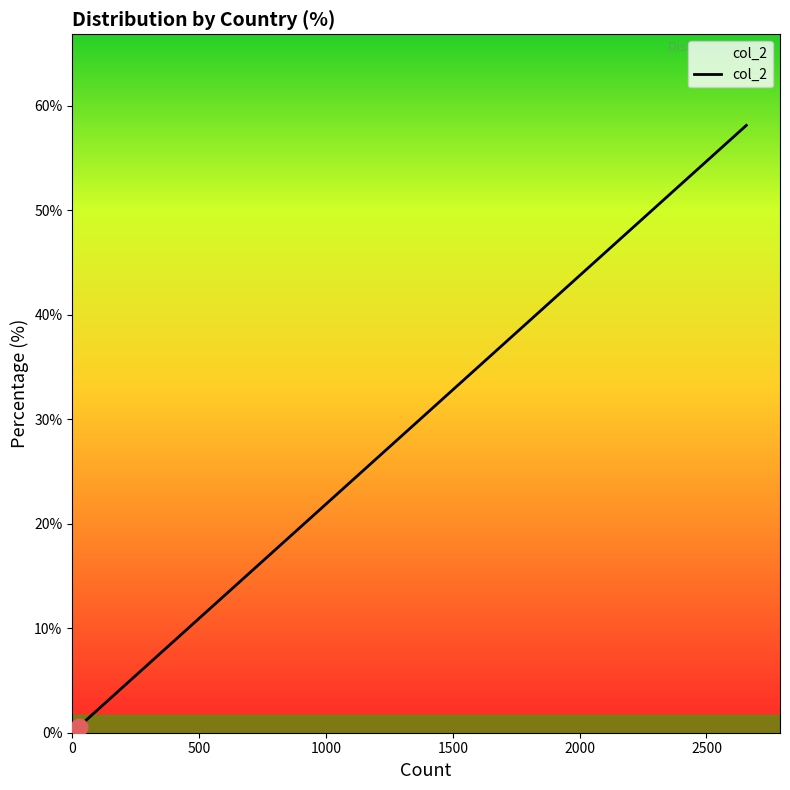

What is the maximum value shown in the chart?

58.1